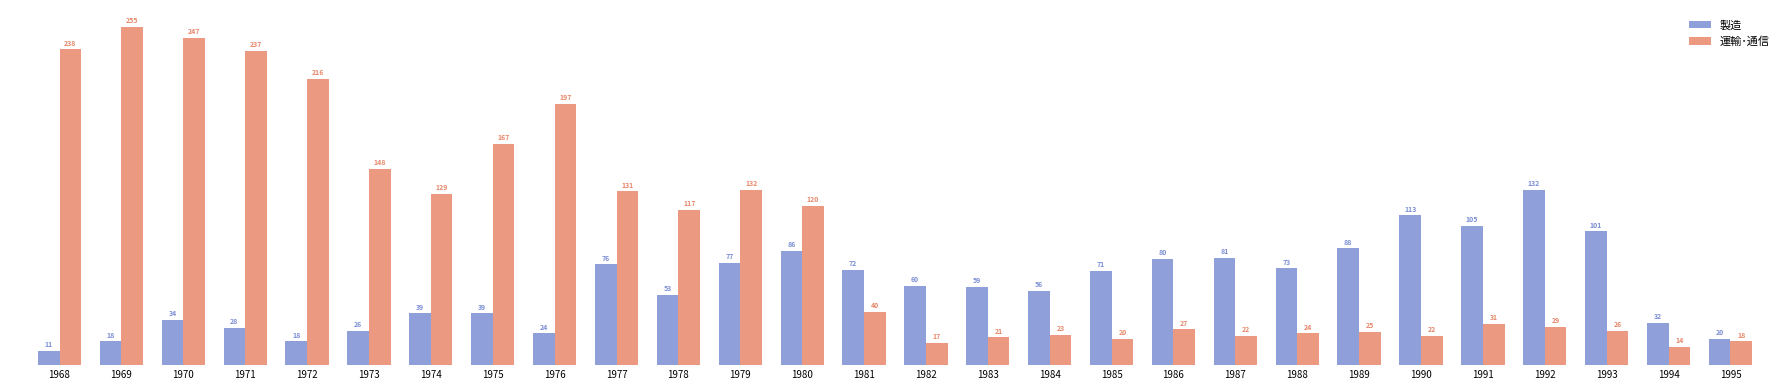

What is the approximate value of 運輸･通信 at 1972, to the nearest 50?

200